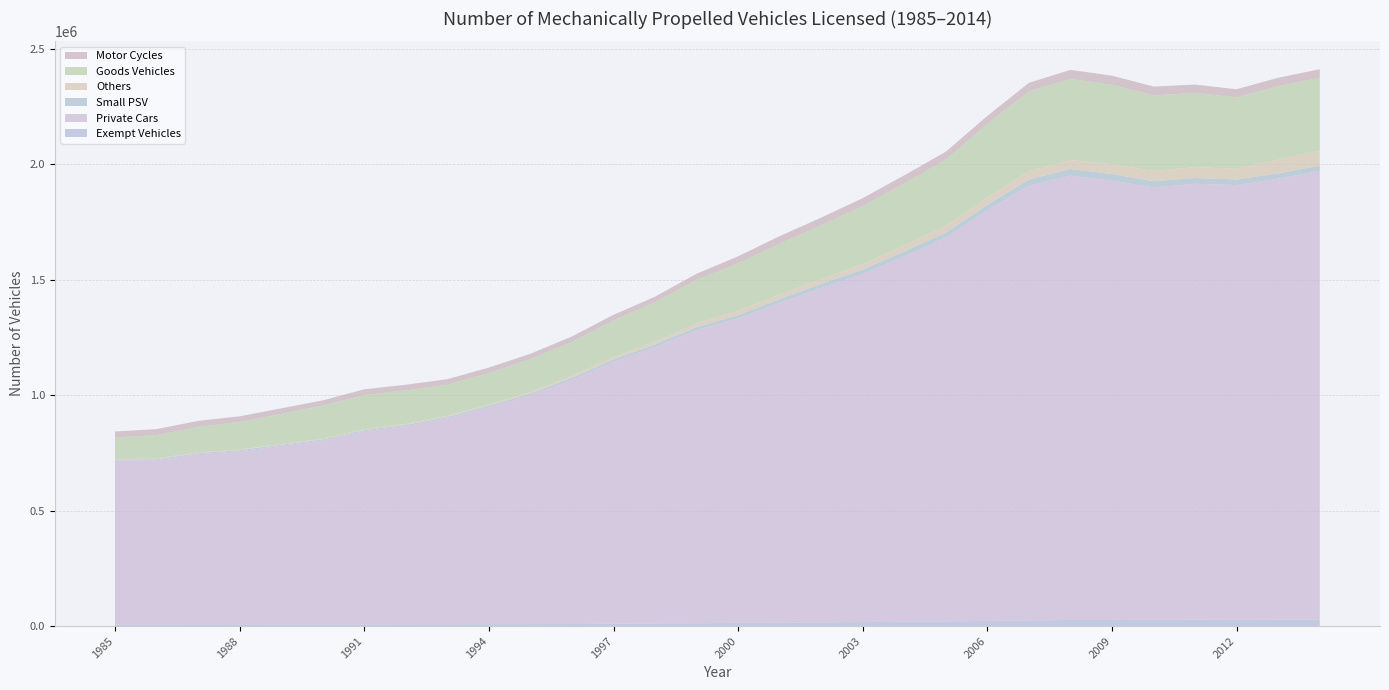

Reading left to right, transcribe all the data shown in this chart.

Exempt Vehicles: 6905	7146	7525	7598	7238	7255	7119	7514	7874	8052	8336	8661	10336	11748	12248	13864	14965	16186	17185	18847	20321	22117	24761	26441	26954	27092	27769	27455	27682	28033
Private Cars: 709546	711087	736595	749459	773396	796408	836583	858498	891027	939022	990384	1057383	1134429	1196901	1269245	1319250	1384704	1447908	1507106	1582833	1662157	1778861	1882901	1924281	1902429	1872715	1887810	1882550	1910165	1943868
Small PSV: 4358	4710	4826	4952	5061	4977	5363	5711	6144	6925	8086	9219	10340	11249	13076	13637	16547	18252	19856	20744	21888	23284	26654	29053	28284	26680	25129	24180	22964	22373
Others: 2708	2760	2838	2726	2812	2848	3367	3962	5097	6168	7253	8674	10393	11548	15941	18494	20242	20438	23241	26820	29534	32083	35506	38553	42627	44957	46947	46486	59664	63626
Goods Vehicles: 93369	101475	111023	118764	130020	143166	148331	144798	135225	135809	141785	146601	158158	170866	188814	205575	219510	233069	251130	268082	286548	318604	345874	351307	343940	327096	320966	309219	317849	317378
Motor Cycles: 26025	25735	25828	24877	24492	22744	24652	24649	23921	23632	23452	23847	24424	24398	26677	30638	32913	33147	35094	34854	34300	34927	37178	39409	39552	38145	36582	35106	36623	36573